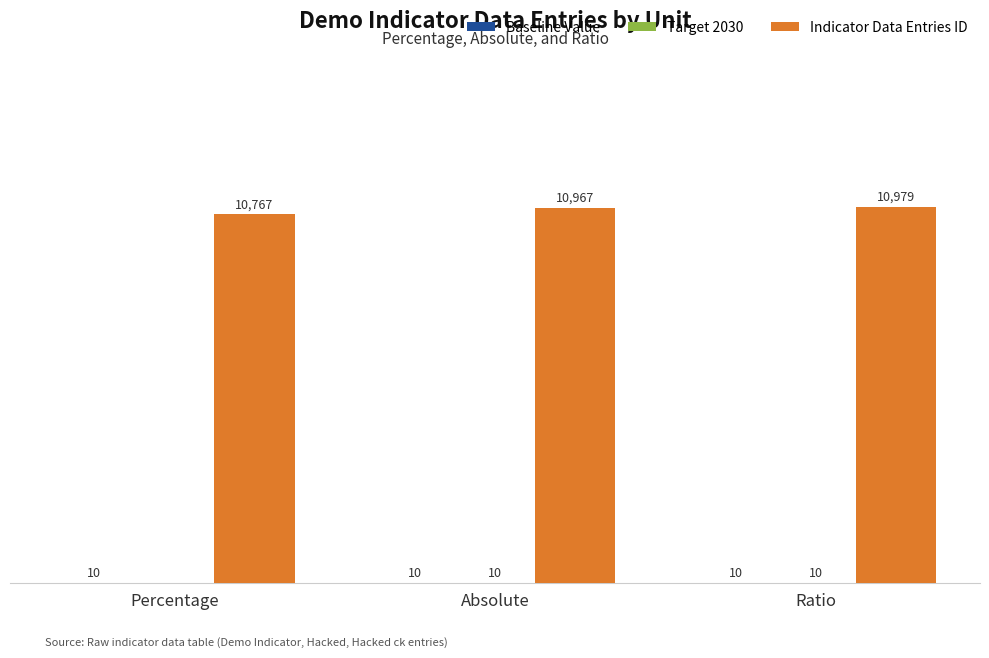

Are the bars horizontal?

No